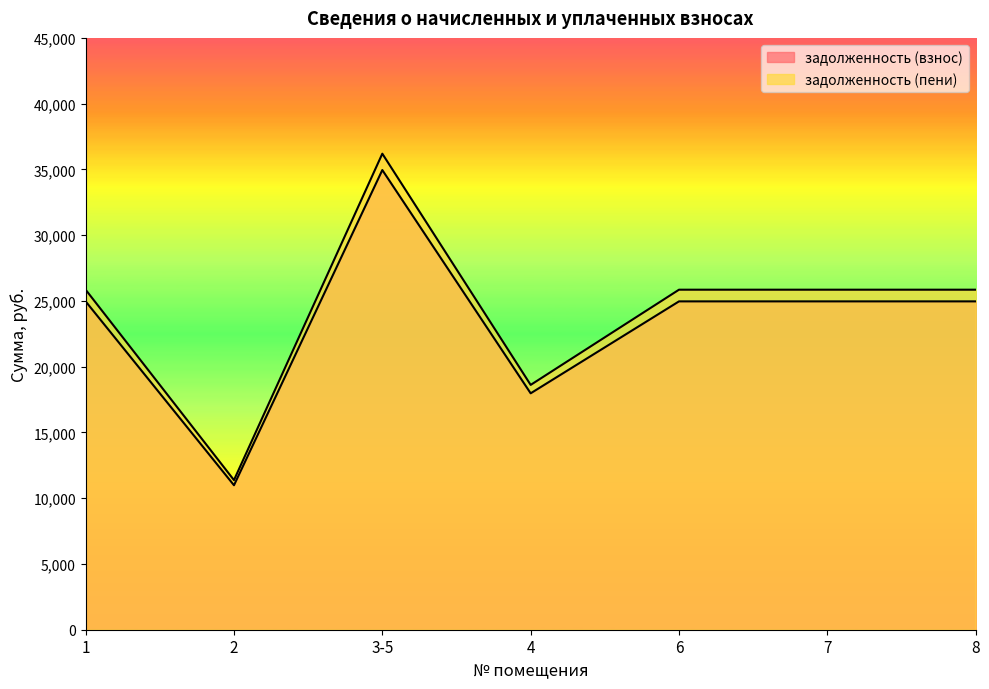

Which category has the highest value across all series?

3-5